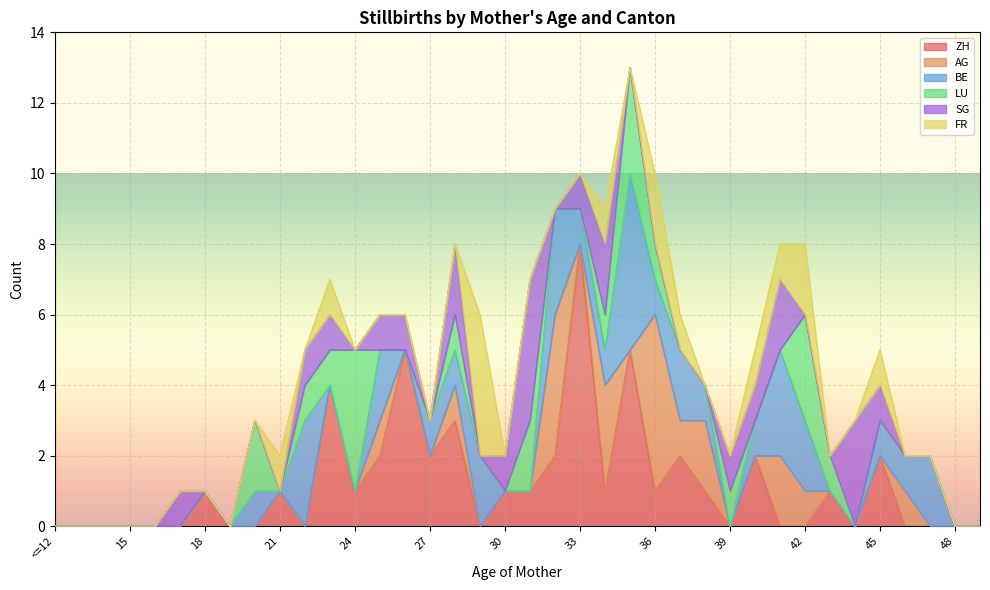

How many times do BE and SG cross each other?

9